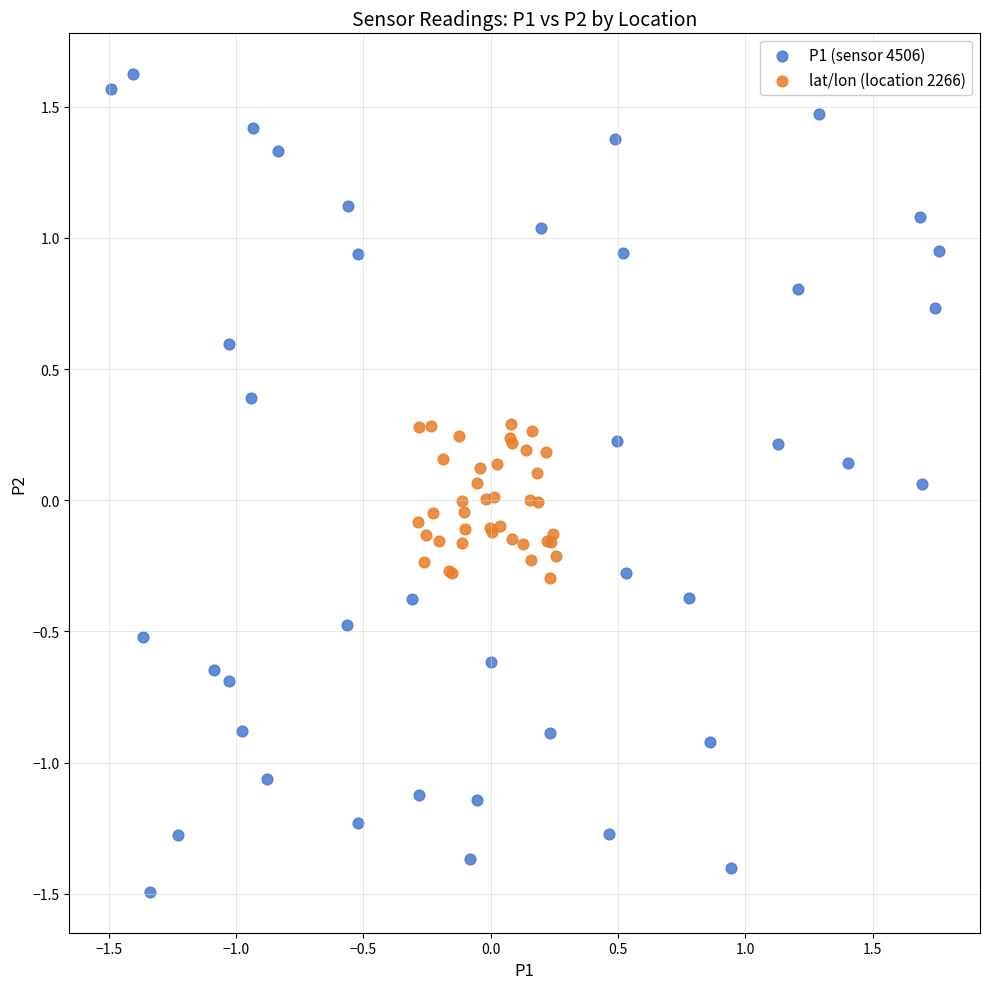

Which series has the largest Y range (max minus min)?

P1 (sensor 4506)